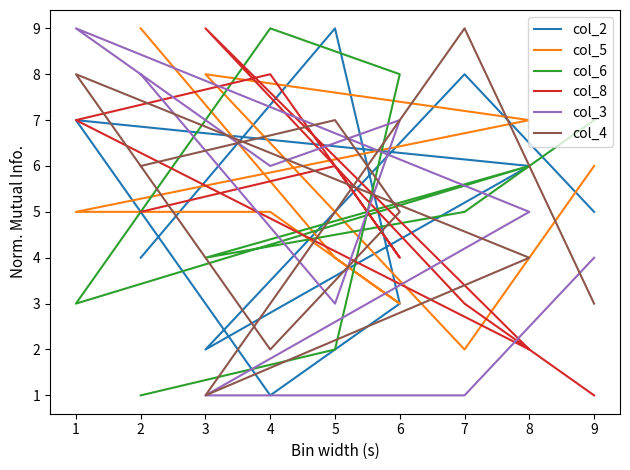

Count the col_5 values in the range 4 to 7.

5